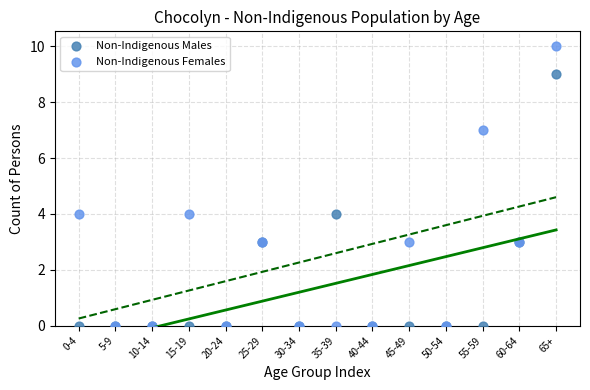

What are all the series names shown in the legend?

Non-Indigenous Males, Non-Indigenous Females